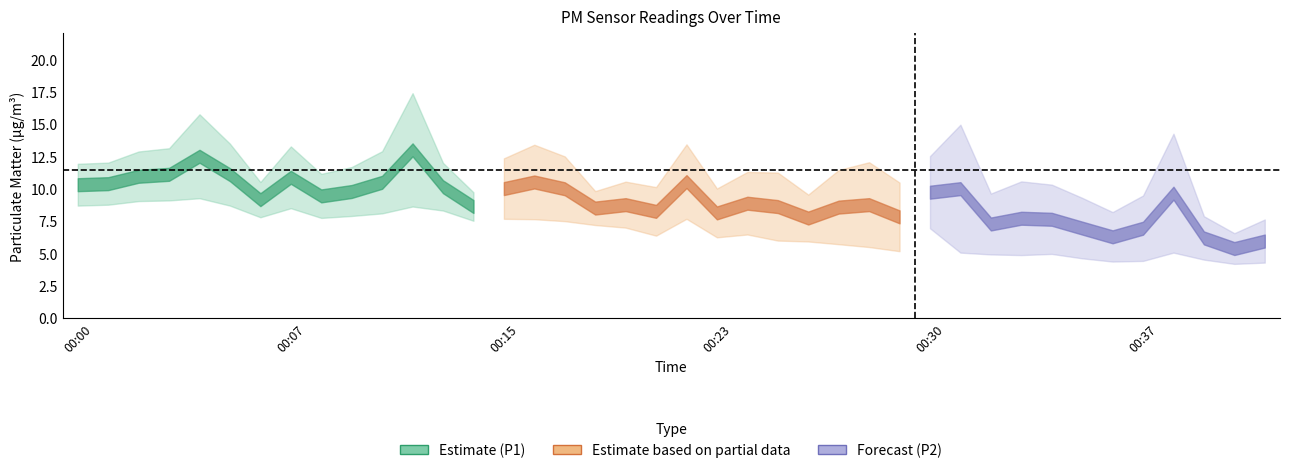

Is it true that P2 equals 3.3 at 00:34?

False